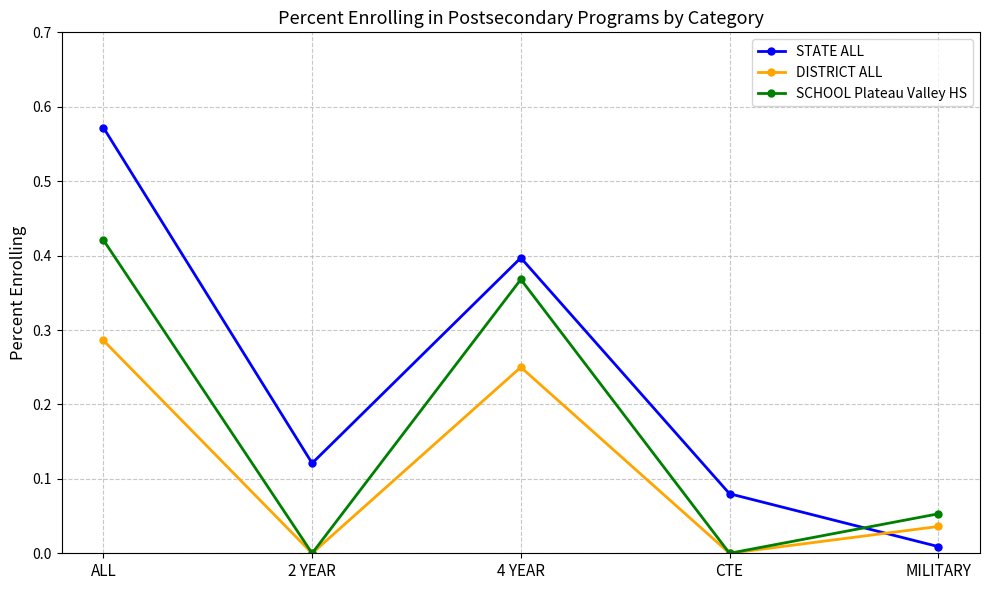

Between 4 YEAR and CTE, which series saw the biggest shift?

SCHOOL Plateau Valley HS